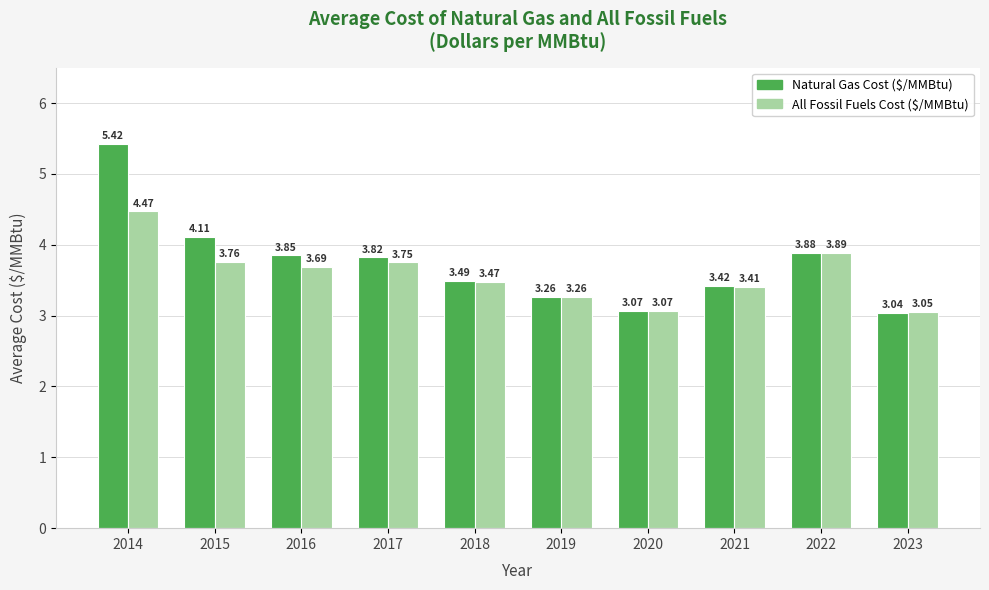

Which series has the largest total across all categories?

Natural Gas Cost ($/MMBtu)